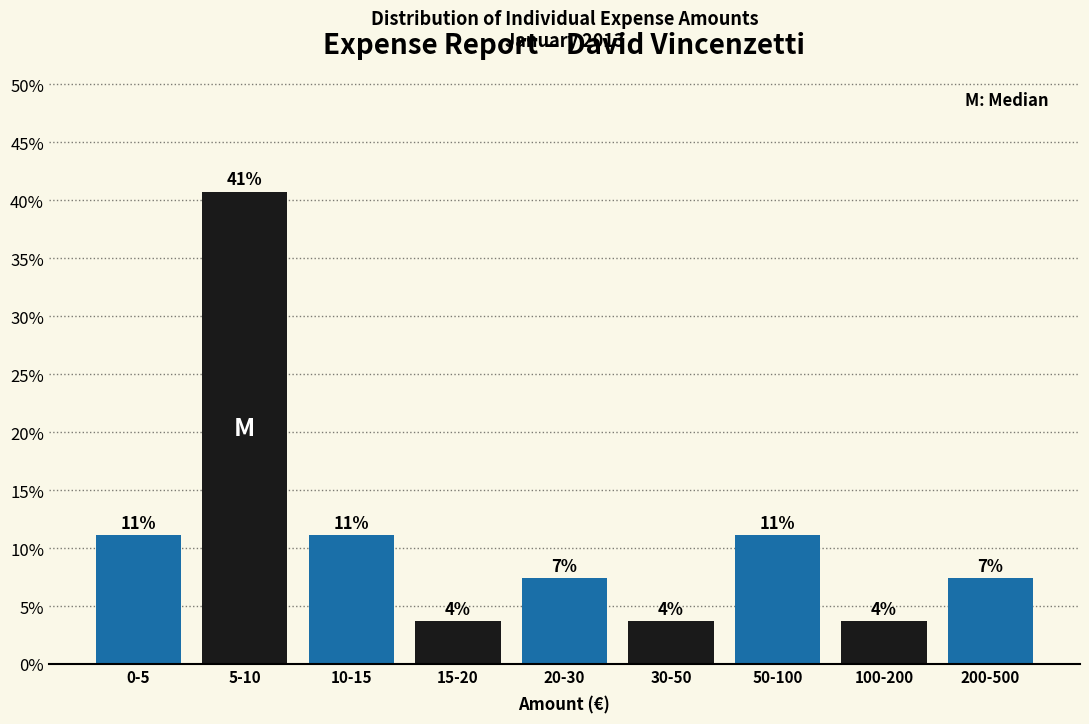

How many bars are there in total?

9